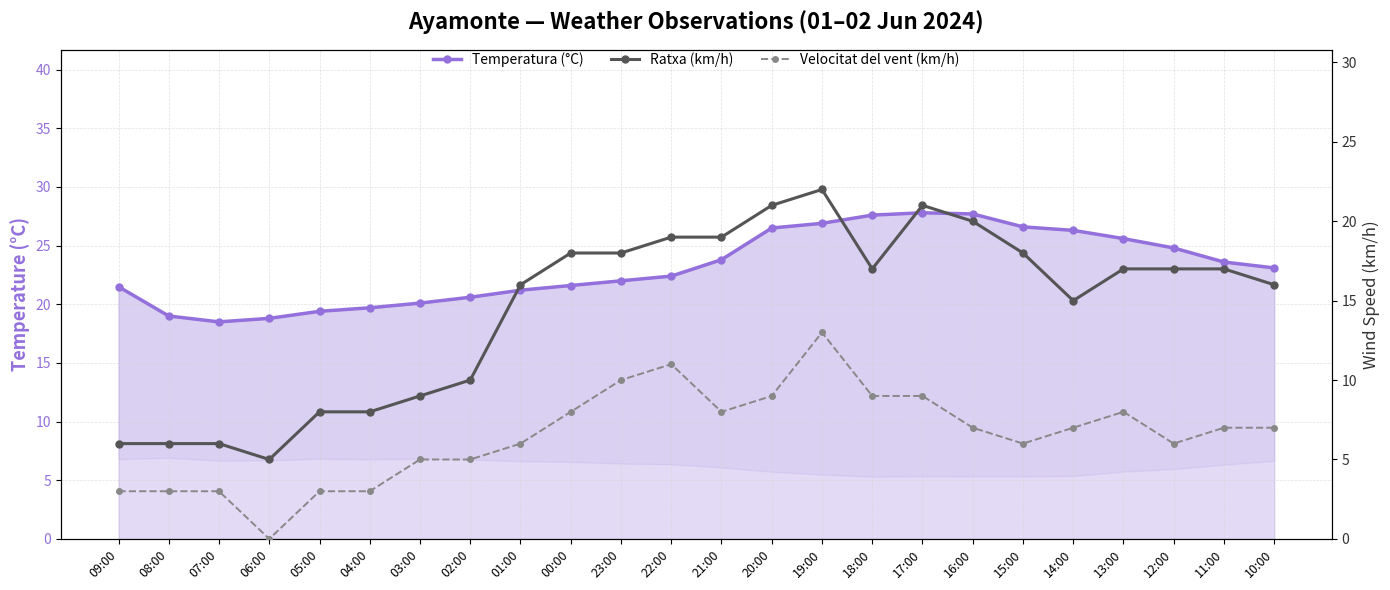

What is the label of the 2nd point from the left?

08:00